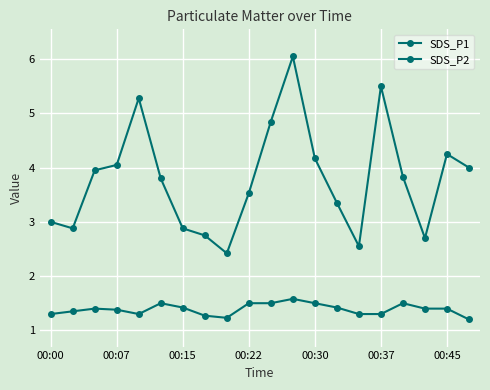

Reading left to right, list all the values displayed in this chart.

SDS_P1: 3.0	2.9	4.0	4.0	5.3	3.8	2.9	2.8	2.4	3.5	4.8	6.0	4.2	3.4	2.5	5.5	3.8	2.7	4.2	4.0
SDS_P2: 1.3	1.4	1.4	1.4	1.3	1.5	1.4	1.3	1.2	1.5	1.5	1.6	1.5	1.4	1.3	1.3	1.5	1.4	1.4	1.2